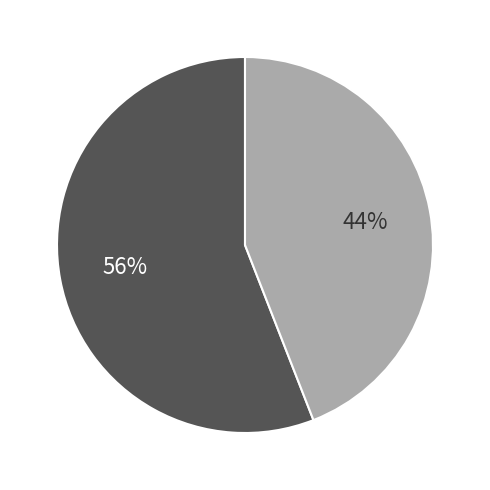

Count the number of slices in the pie.

2